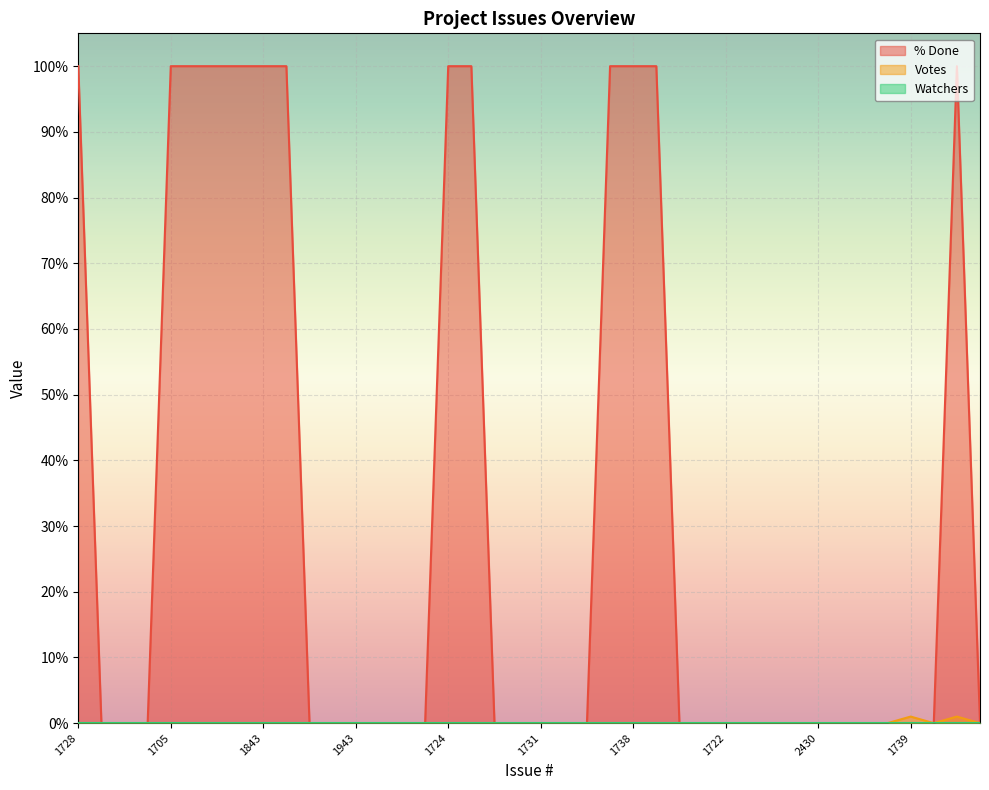

What is the label of the 24th point from the right?

1724